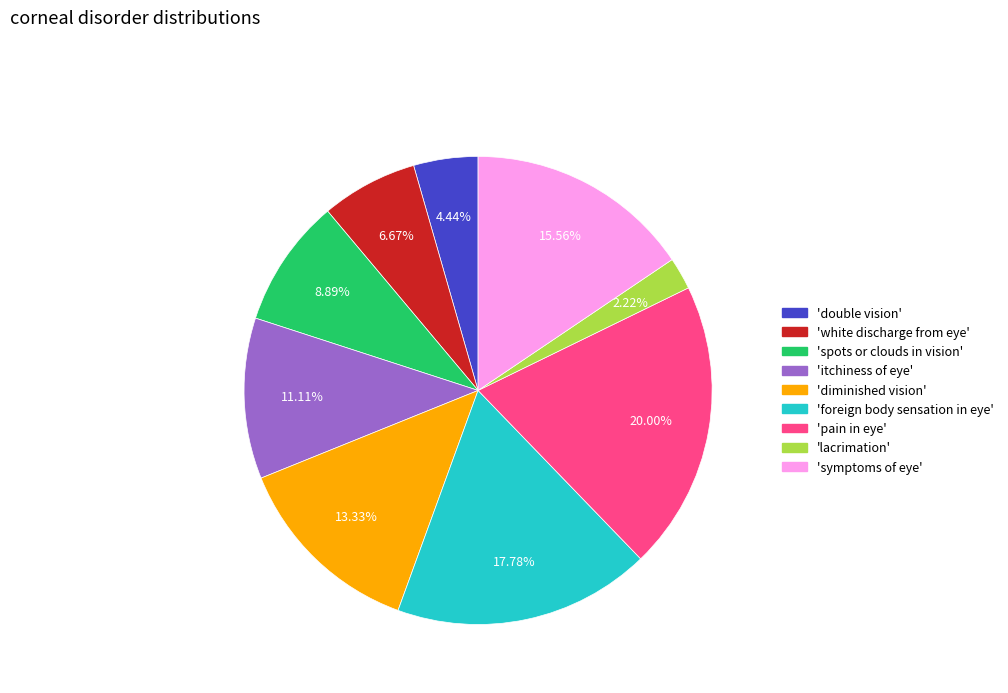

Is there a majority slice in this chart?

No